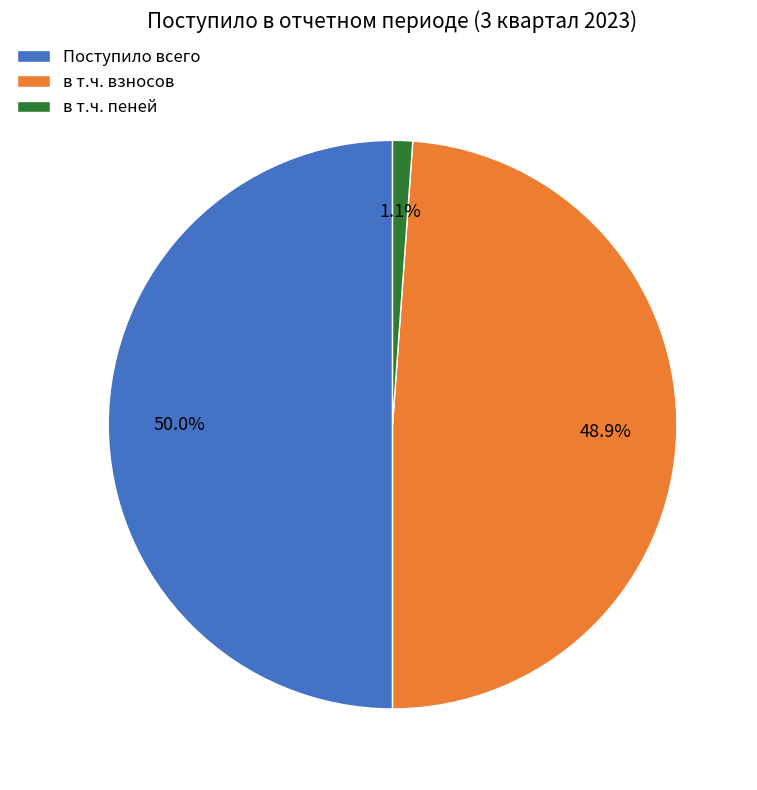

Does в т.ч. пеней represent more than half of the total?

No